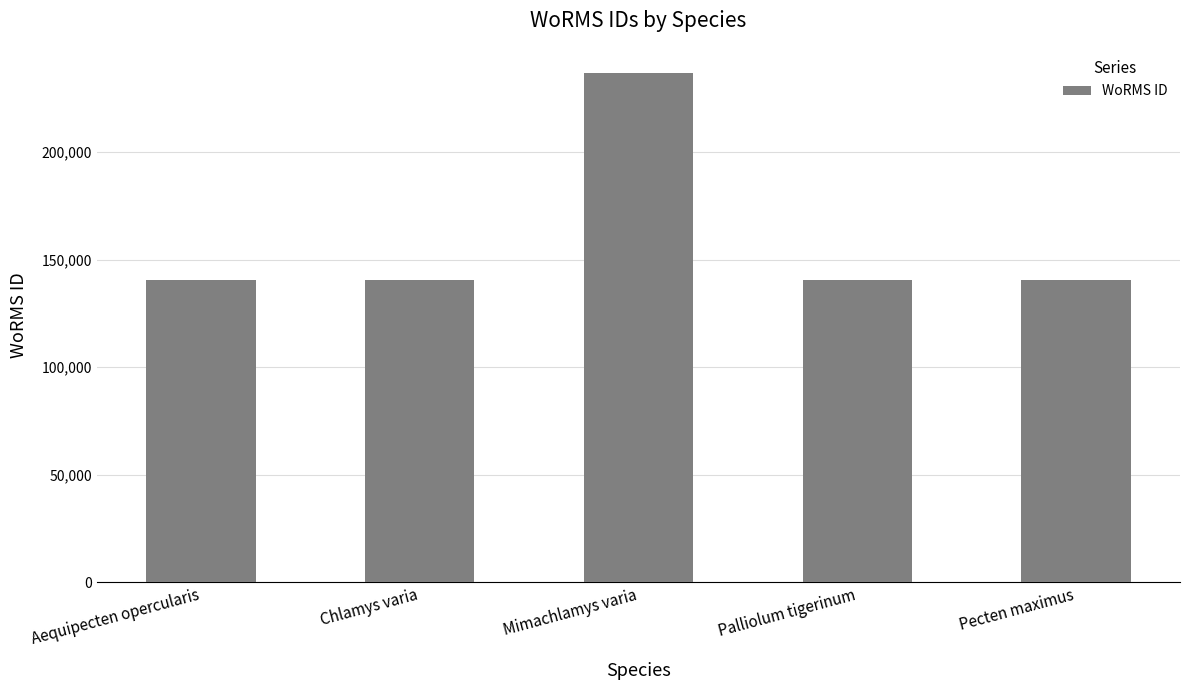

What is the sum of all values?

799524